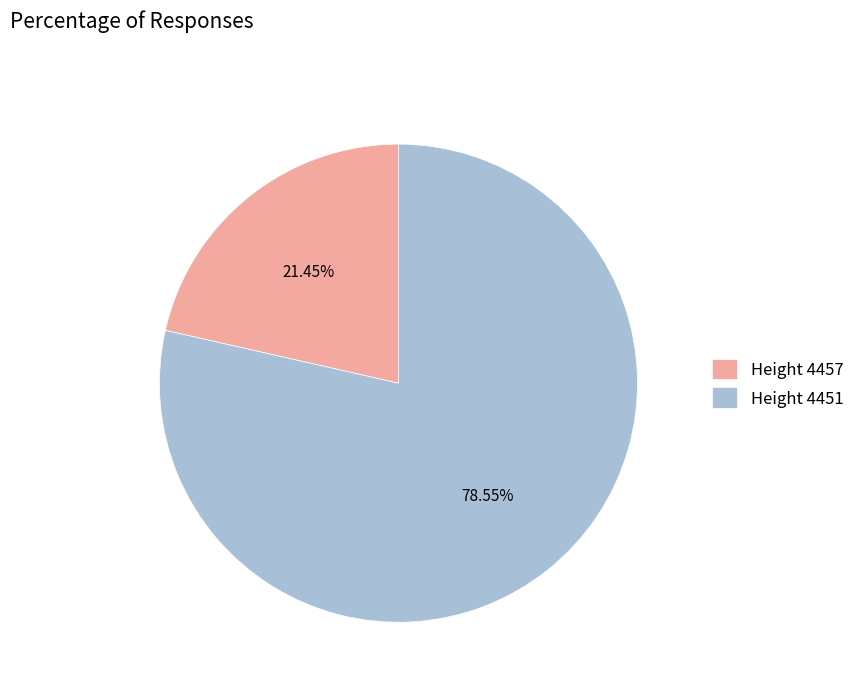

Is Height 4451 the majority of the pie?

Yes